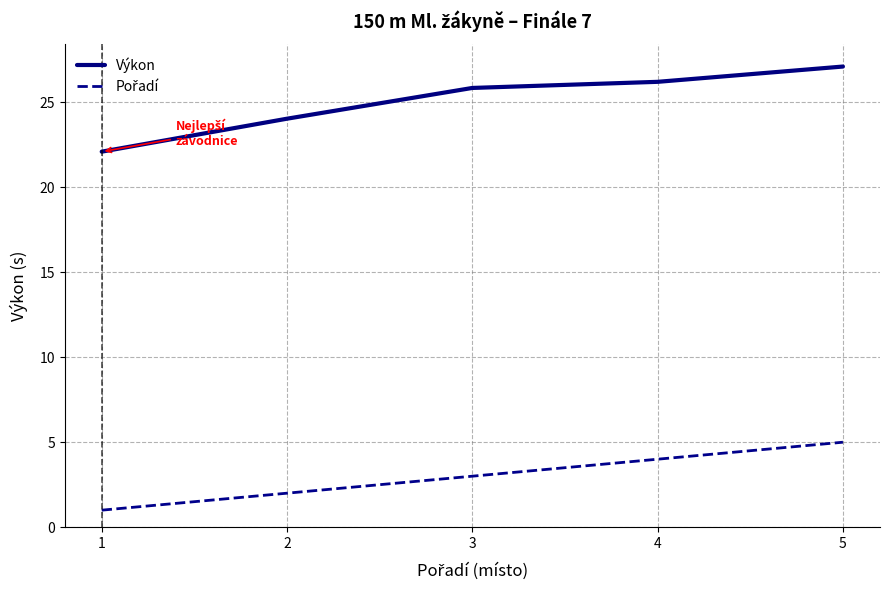

True or false: Výkon has a value of 25.9 at 3.

True